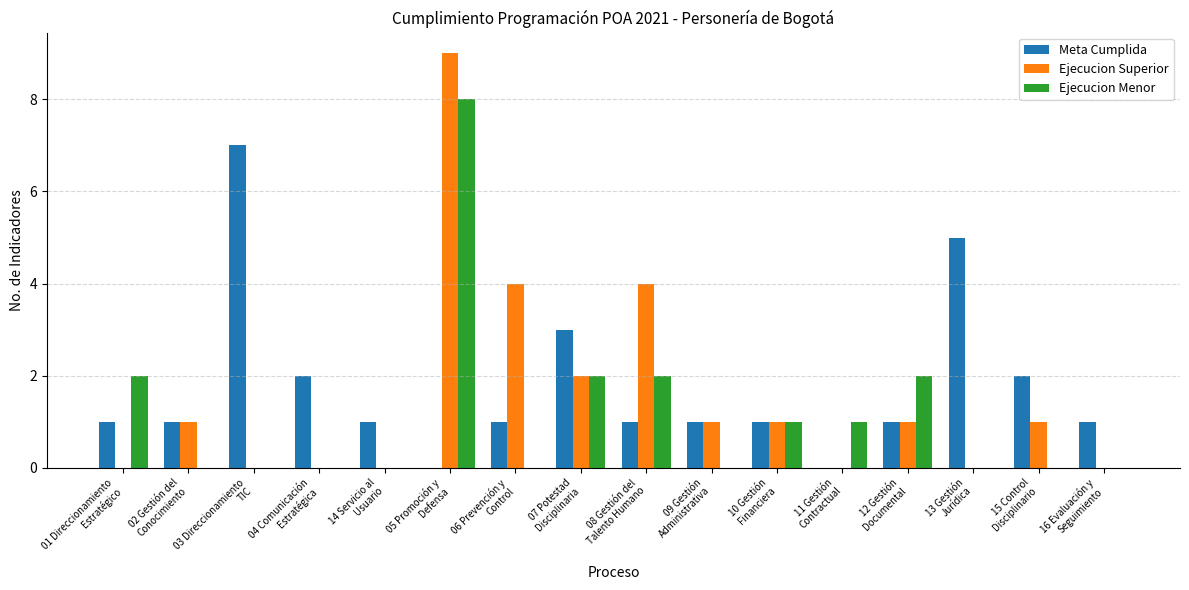

Reading left to right, extract all data points from this chart.

Meta Cumplida: 1	1	7	2	1	0	1	3	1	1	1	0	1	5	2	1
Ejecucion Superior: 0	1	0	0	0	9	4	2	4	1	1	0	1	0	1	0
Ejecucion Menor: 2	0	0	0	0	8	0	2	2	0	1	1	2	0	0	0